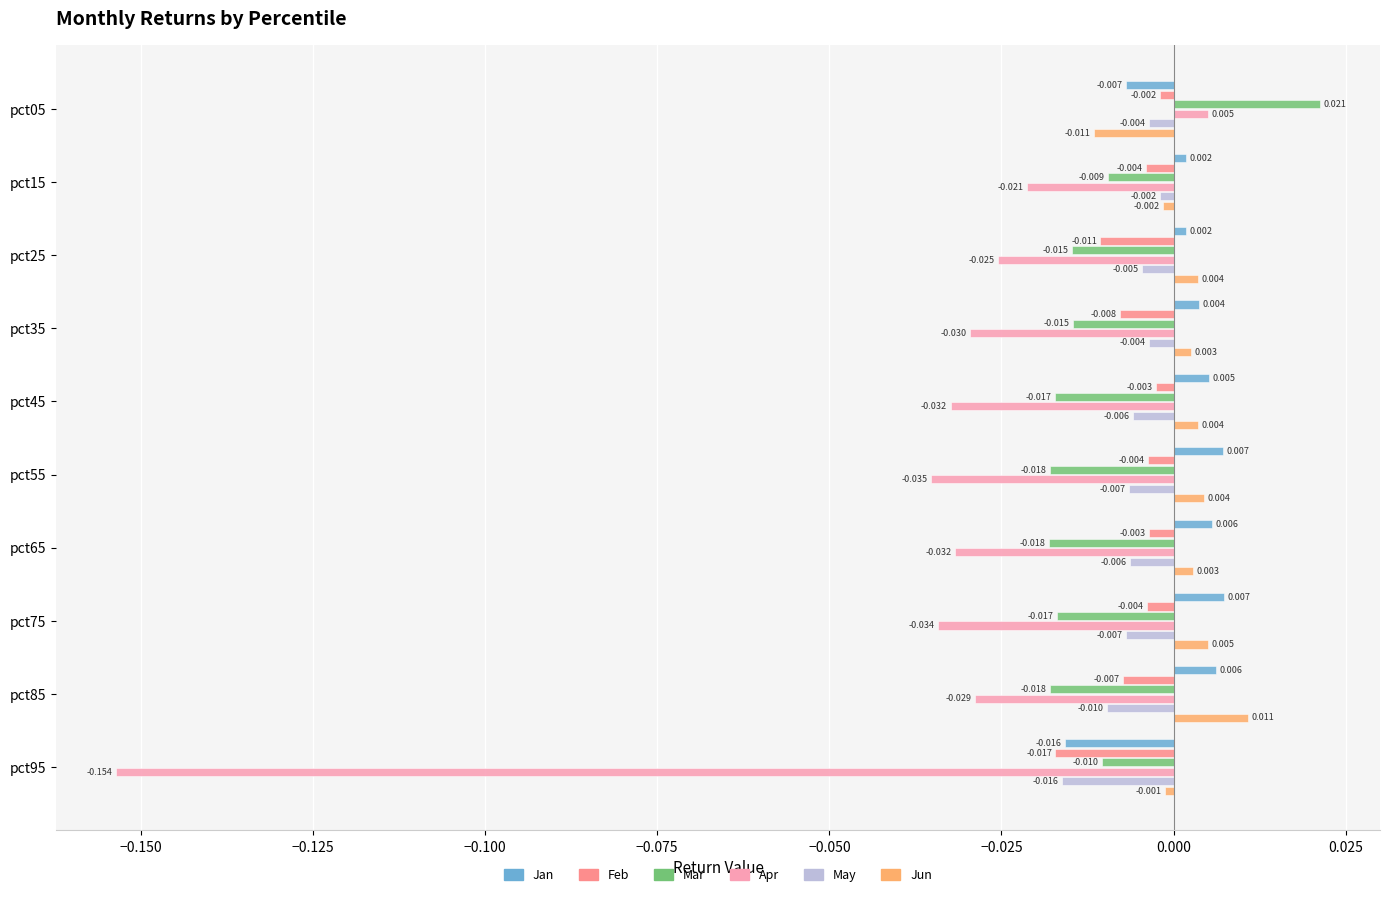

Is the value of Jan at pct25 greater than the value of Apr at pct05?

No